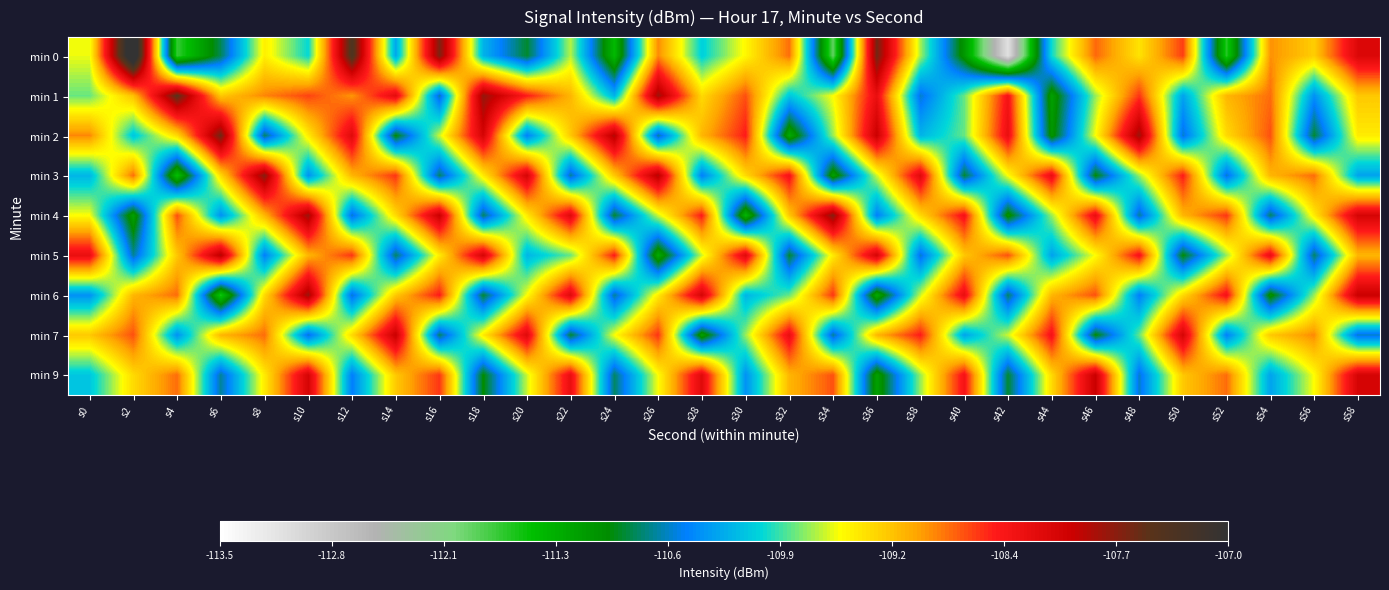

At which category is the sum across all series the highest?

s58